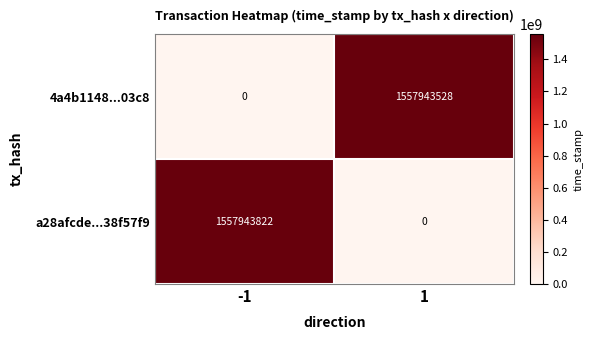

The a28afcde...38f57f9 series shows 0 at 1. True or false?

True